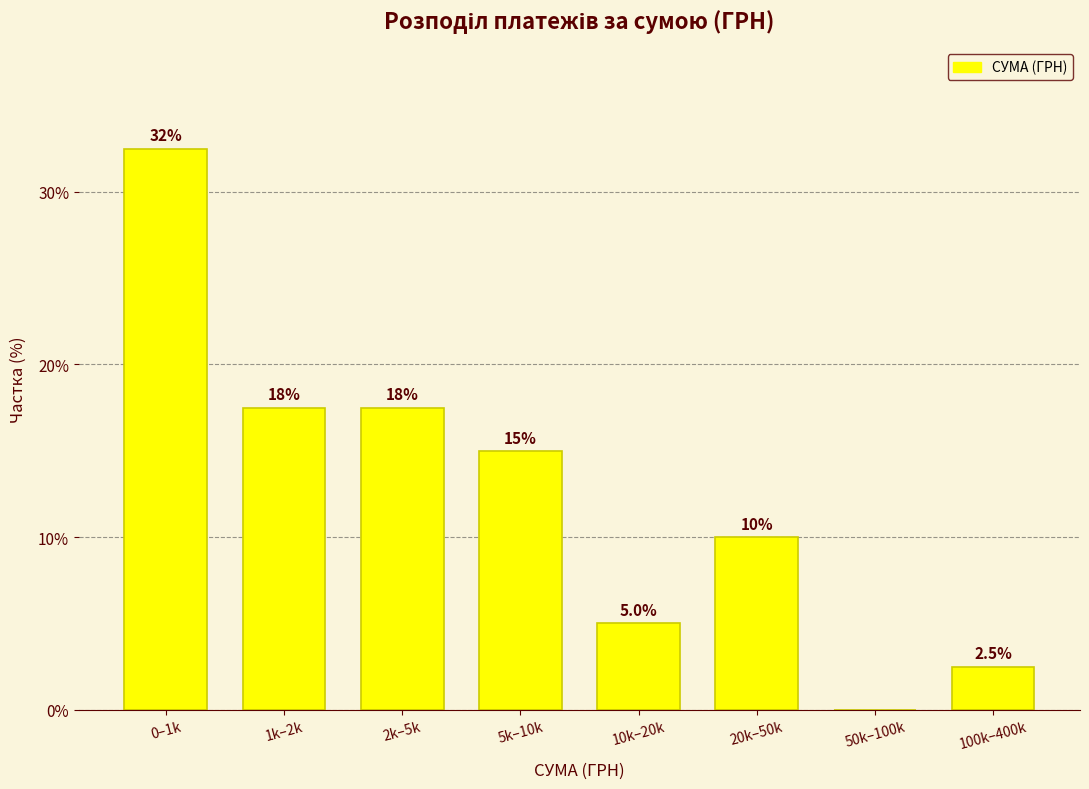

Reading left to right, what are all the values shown in this chart?

0–1k=32.5	1k–2k=17.5	2k–5k=17.5	5k–10k=15.0	10k–20k=5.0	20k–50k=10.0	50k–100k=0.0	100k–400k=2.5